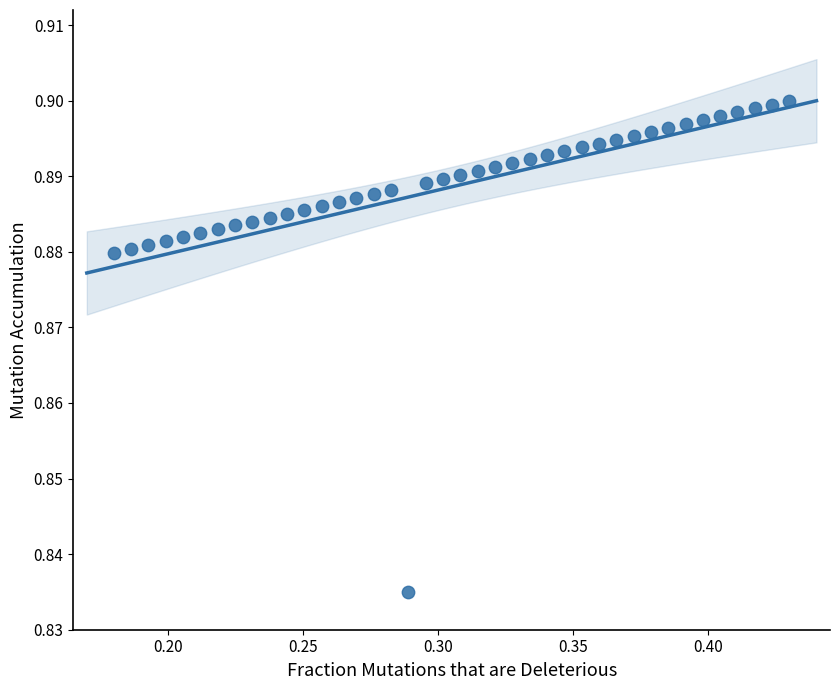

How many data points are displayed?

40